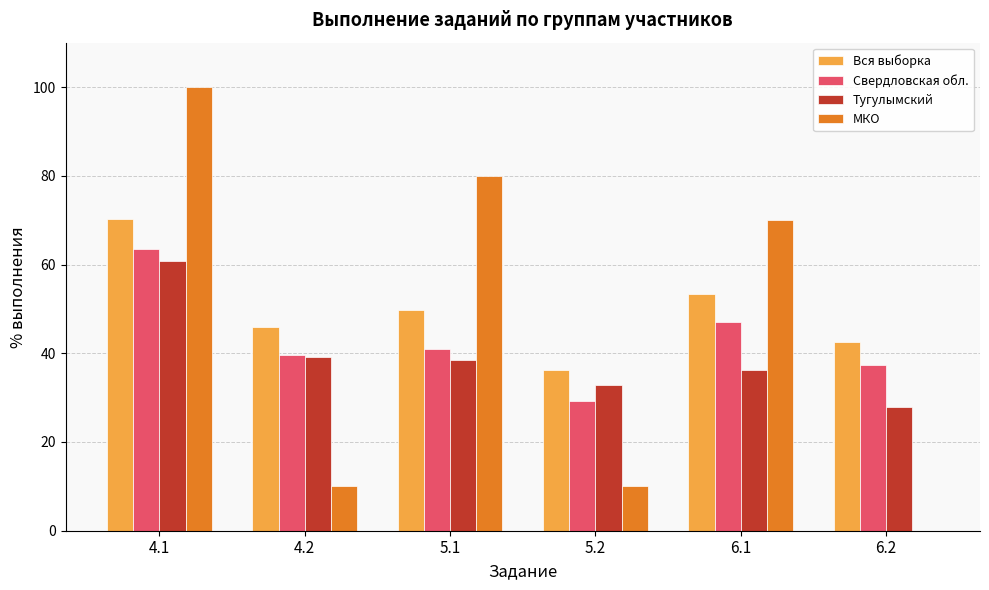

The value of Тугулымский at 4.2 is 61.2. True or false?

False